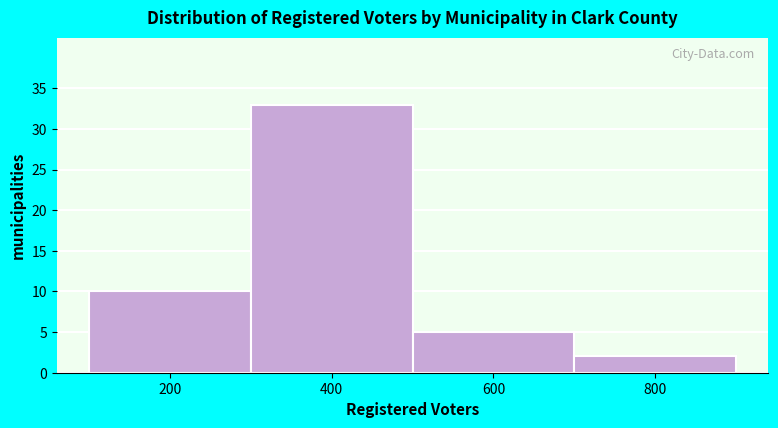

Reading left to right, list all the values displayed in this chart.

10	33	5	2